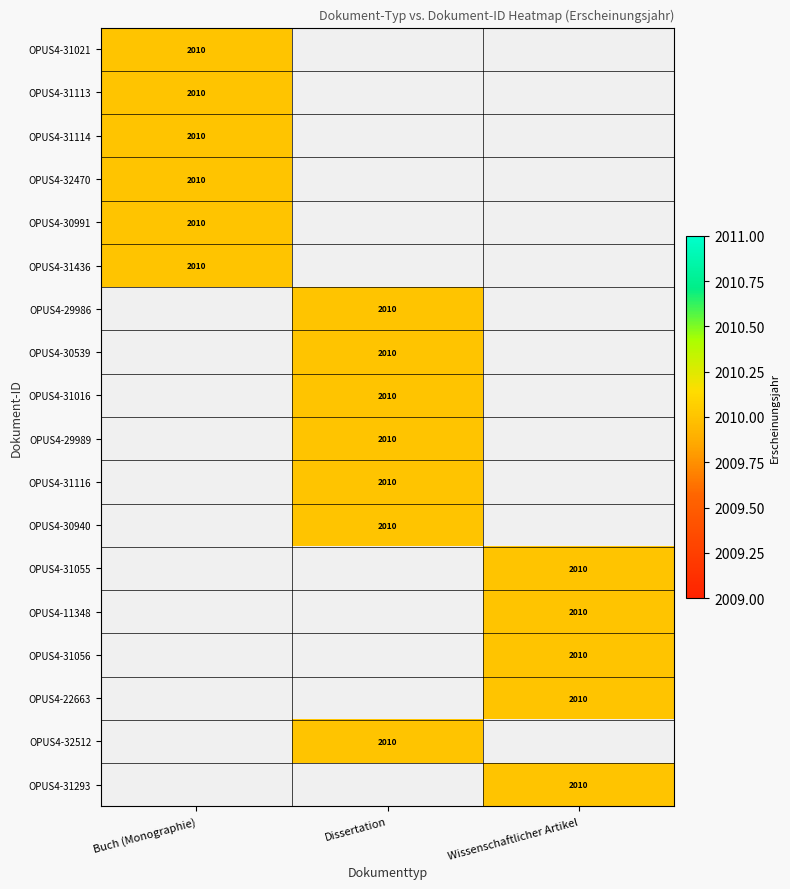

The value of OPUS4-30539 at Dissertation is 2010. True or false?

True